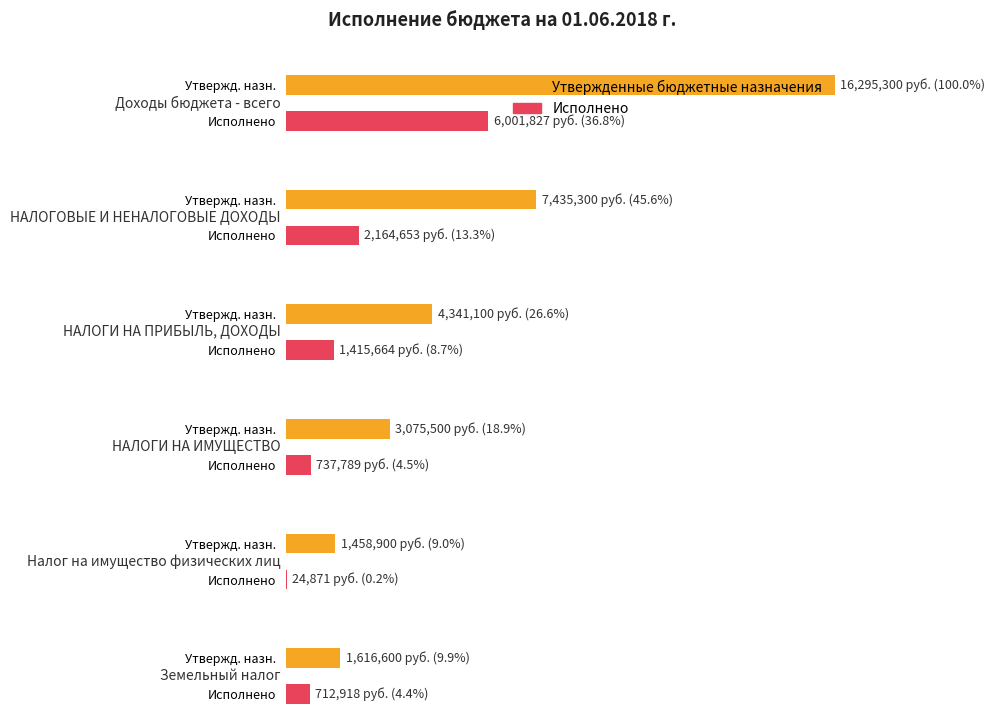

Is it true that Исполнено equals 1155608.7 at Земельный налог?

False